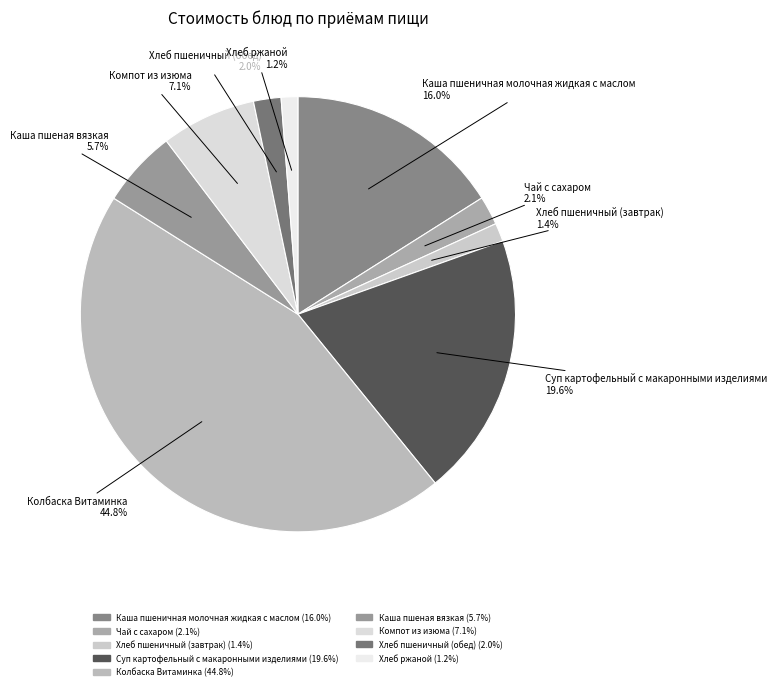

What is the ratio of the value at Каша пшеная вязкая to the value at Чай с сахаром?

2.7